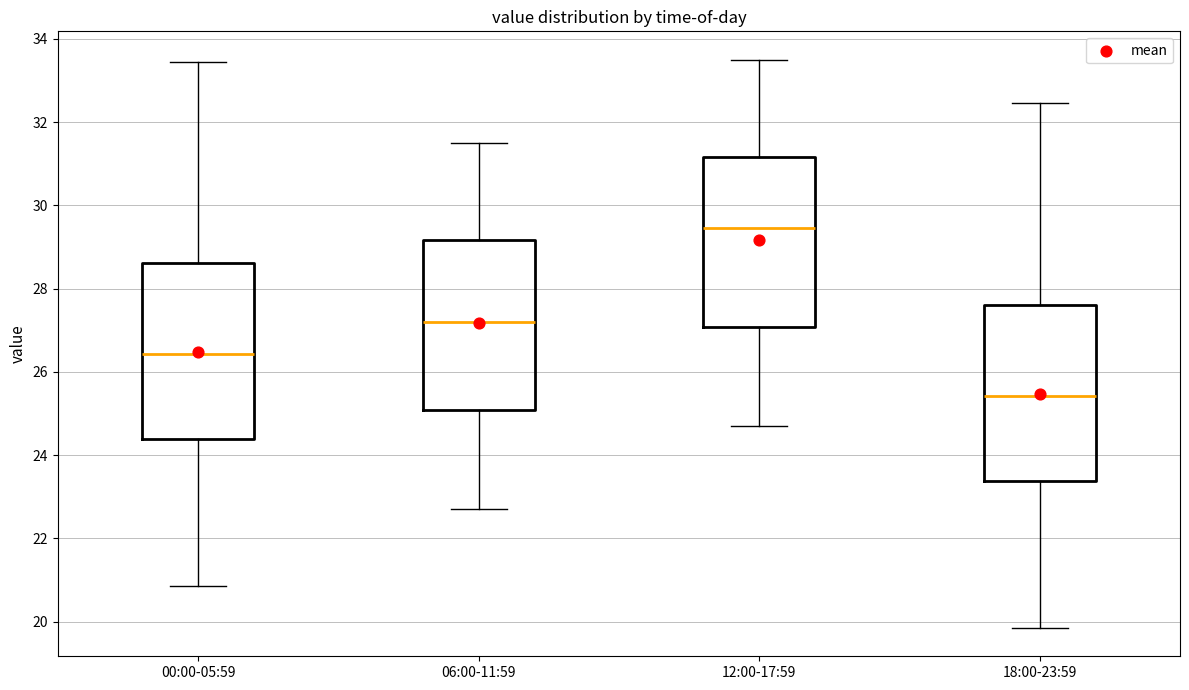

Where does the upper whisker of the box for 06:00-11:59 end on the y-axis? The values are not printed on the chart, so give them approximately, as read against the axis.

31.6